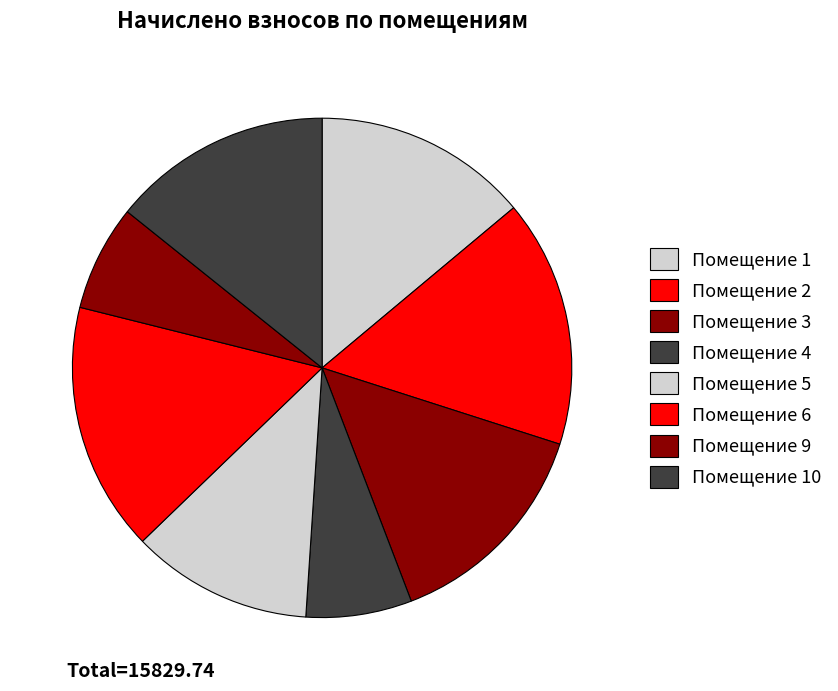

Count the number of slices in the pie.

8